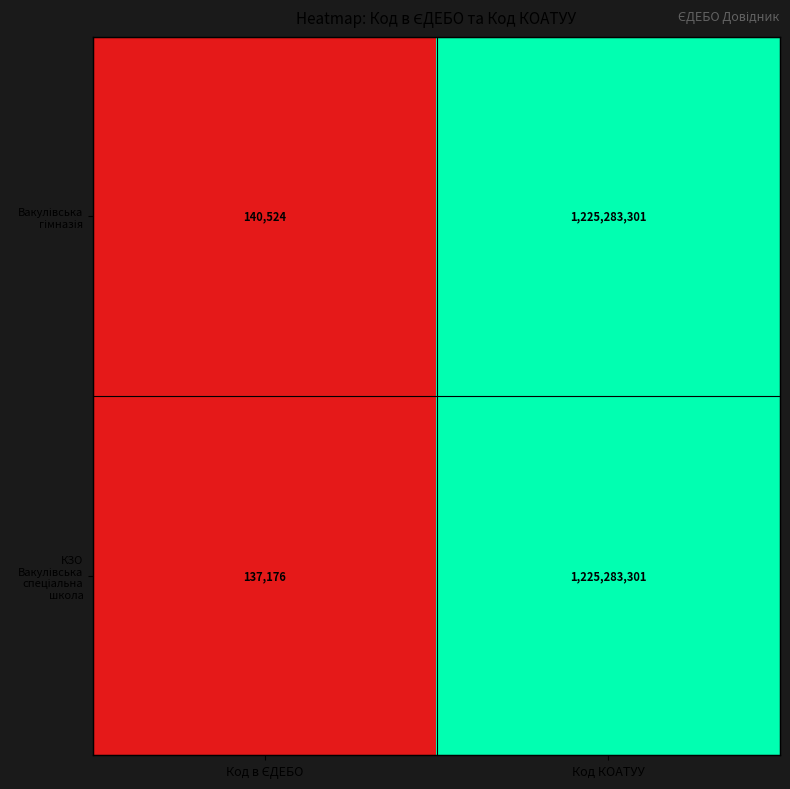

At which category is the sum across all series the highest?

Код КОАТУУ